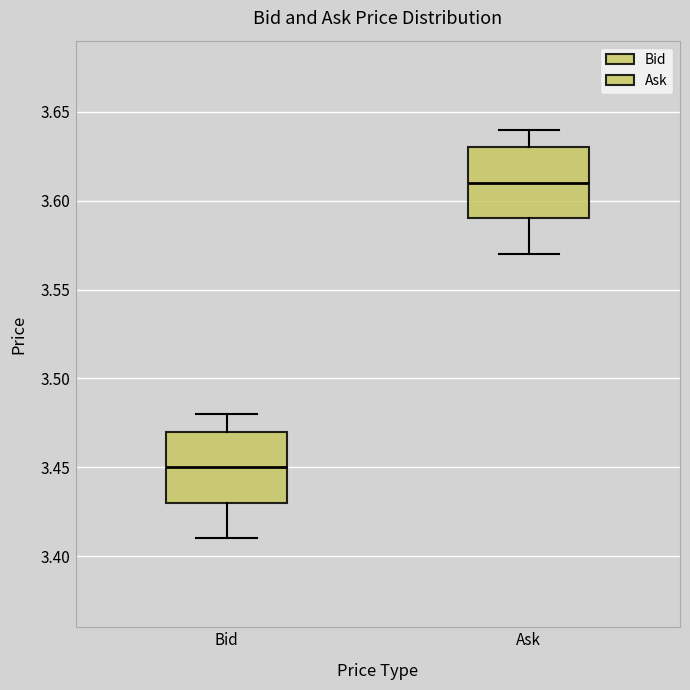

Reading left to right, read every box against the y-axis: the position of its median line, the range the box covers, and the ends of its whiskers. The values are not printed on the chart, so give them approximately, as read against the axis.

Bid: median 3.45, box 3.43 to 3.47, whiskers 3.41 to 3.48
Ask: median 3.61, box 3.59 to 3.63, whiskers 3.57 to 3.64